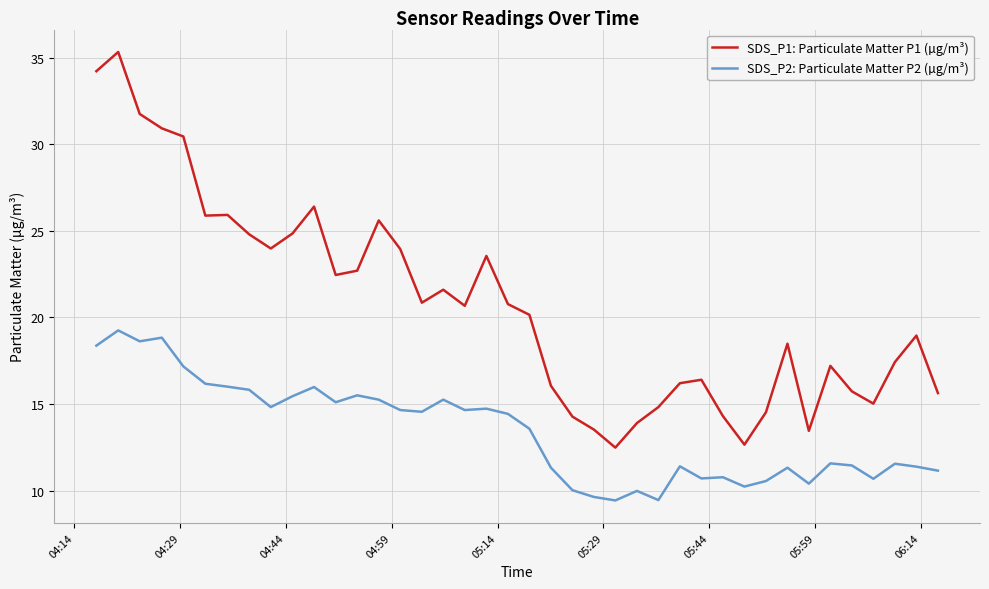

What is the average value of the SDS_P1: Particulate Matter P1 (µg/m³) series?

20.7